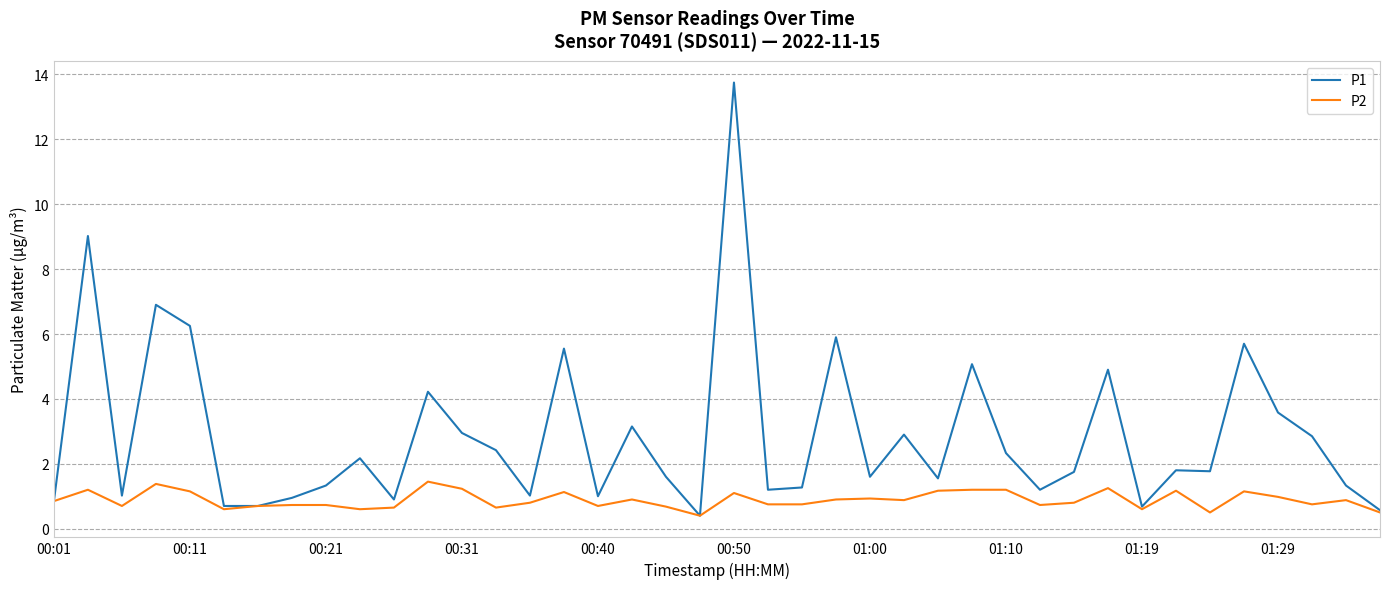

What is the minimum value shown in the chart?

0.4